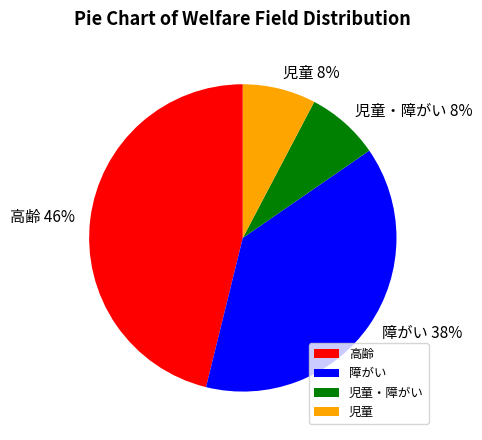

Does 児童・障がい account for over 50% of the chart?

No